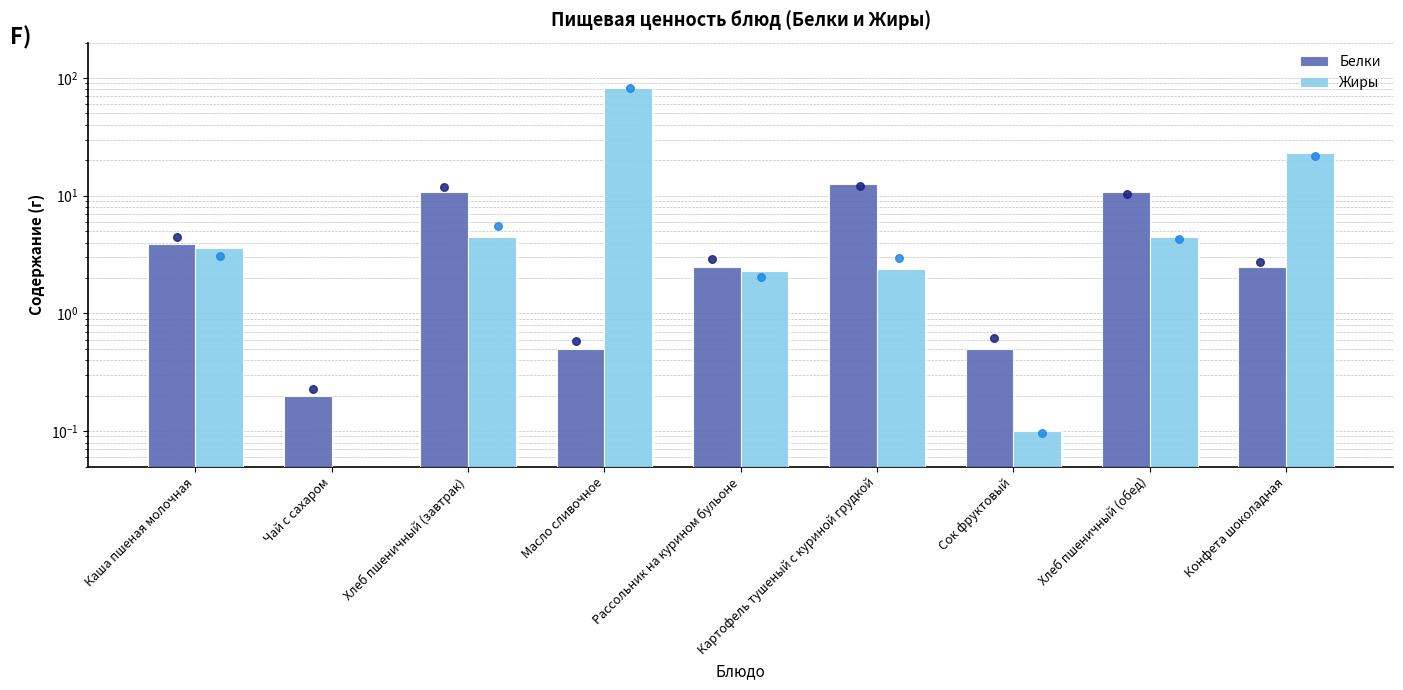

What are all the series names shown in the legend?

Белки, Жиры